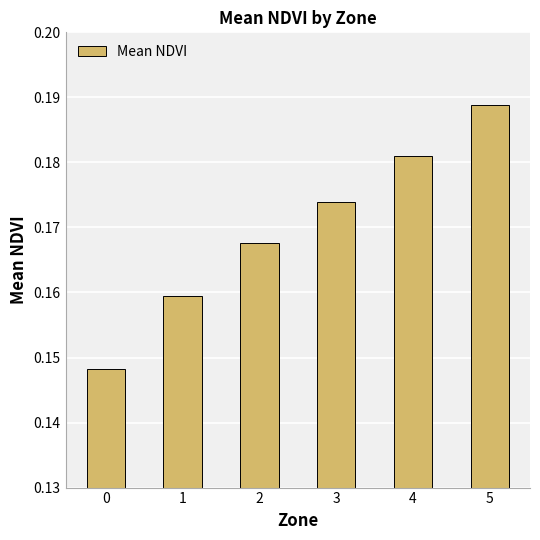

How many distinct data groups are displayed?

1